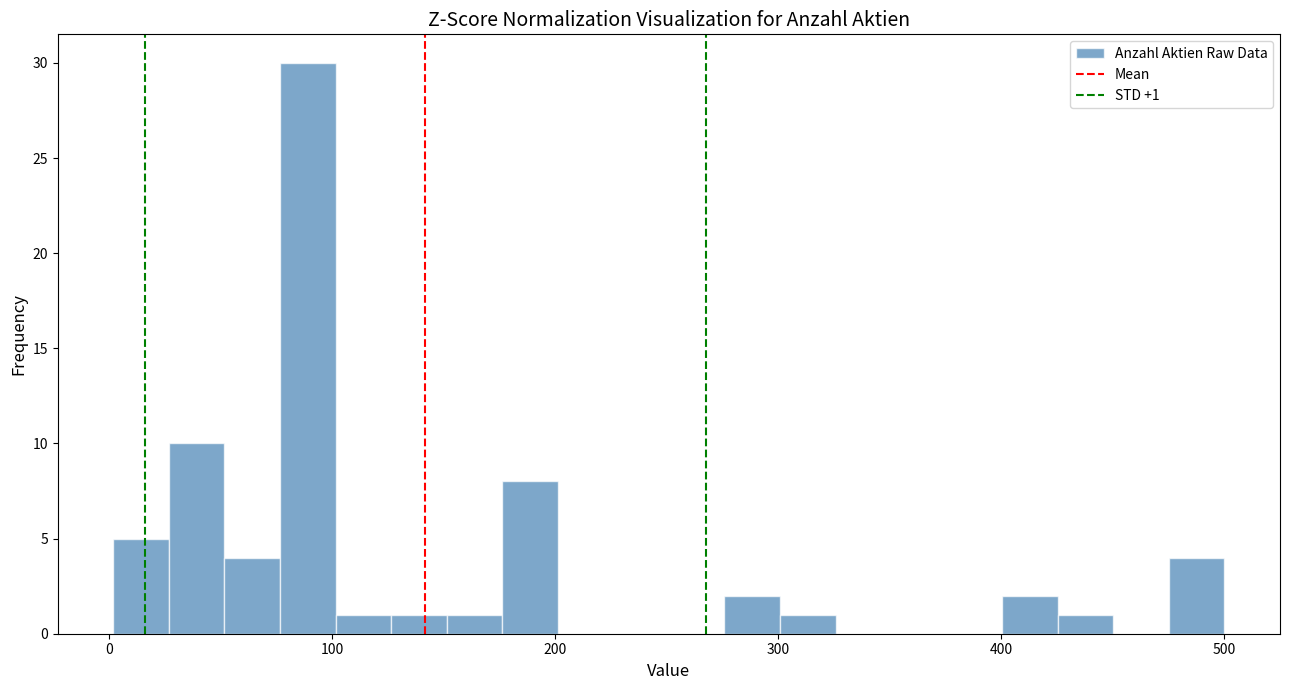

Read against the x-axis, roughly where is the centre of the tallest bar?

90